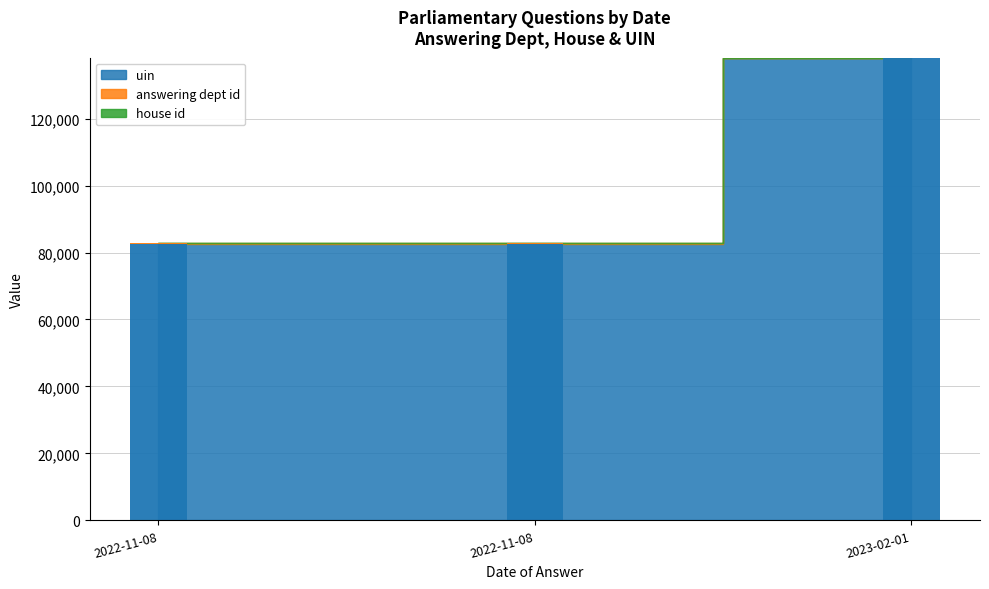

Reading left to right, extract all data points from this chart.

uin: 2022-11-08=82494	2022-11-08=82495	2023-02-01=137974
answering dept id: 2022-11-08=201	2022-11-08=201	2023-02-01=201
house id: 2022-11-08=1	2022-11-08=1	2023-02-01=1